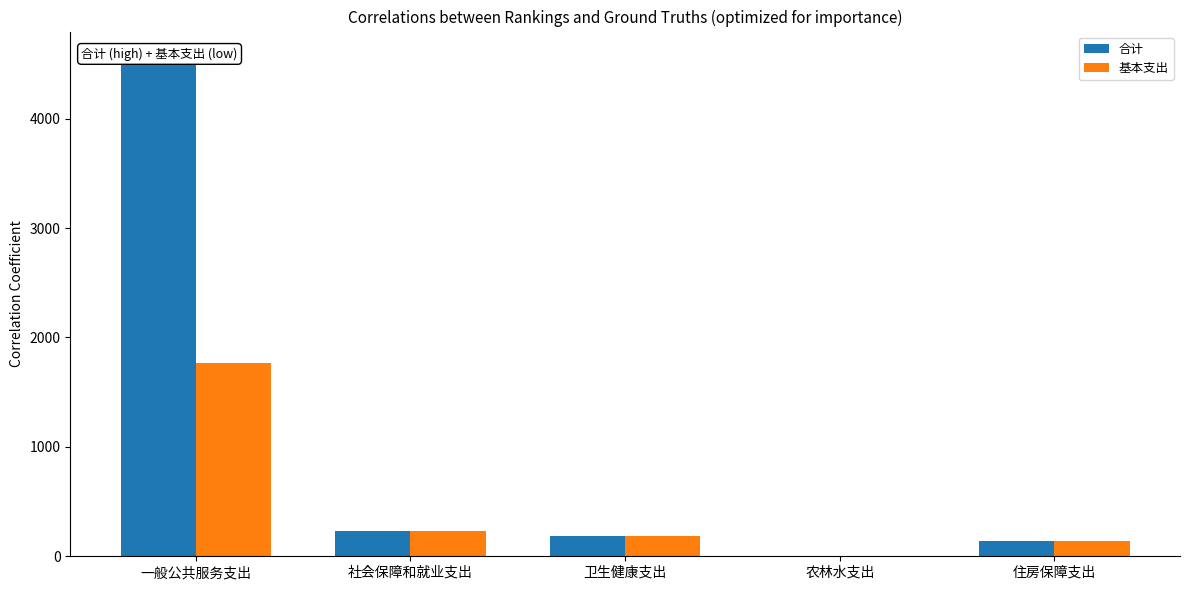

Reading left to right, what are all the values shown in this chart?

合计: 4567.9	232.7	183.2	4.1	136.8
基本支出: 1770.2	232.7	183.2	0.0	136.8